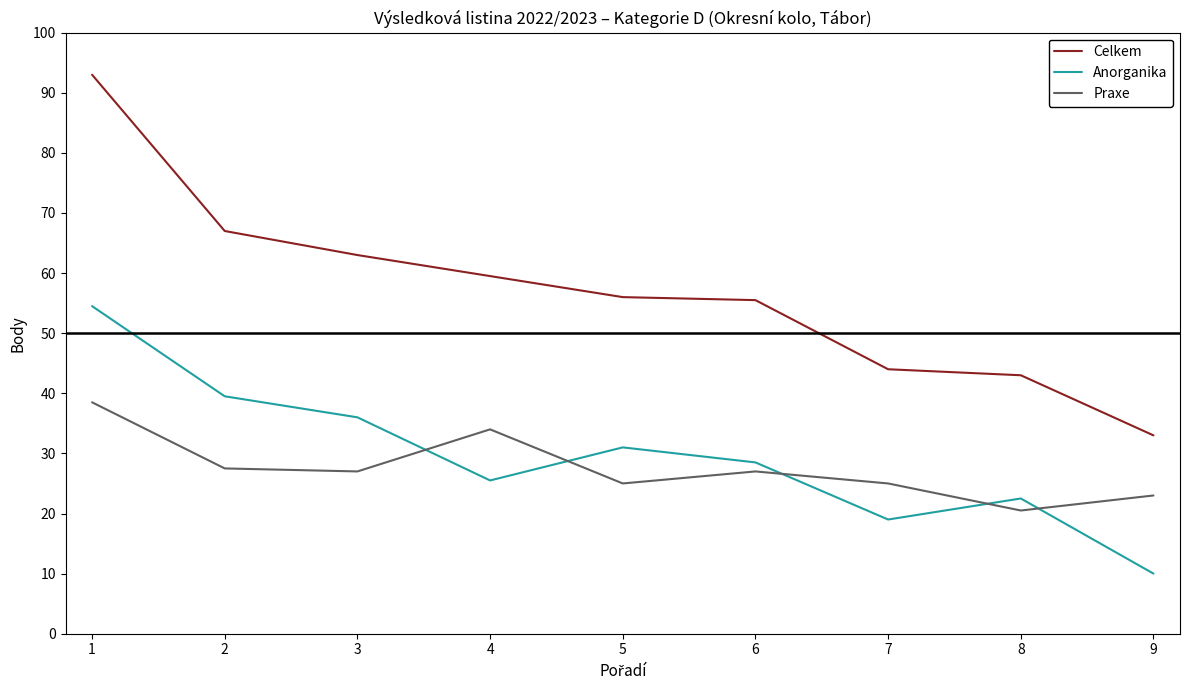

What is the difference between the highest and lowest values at 1?

54.5